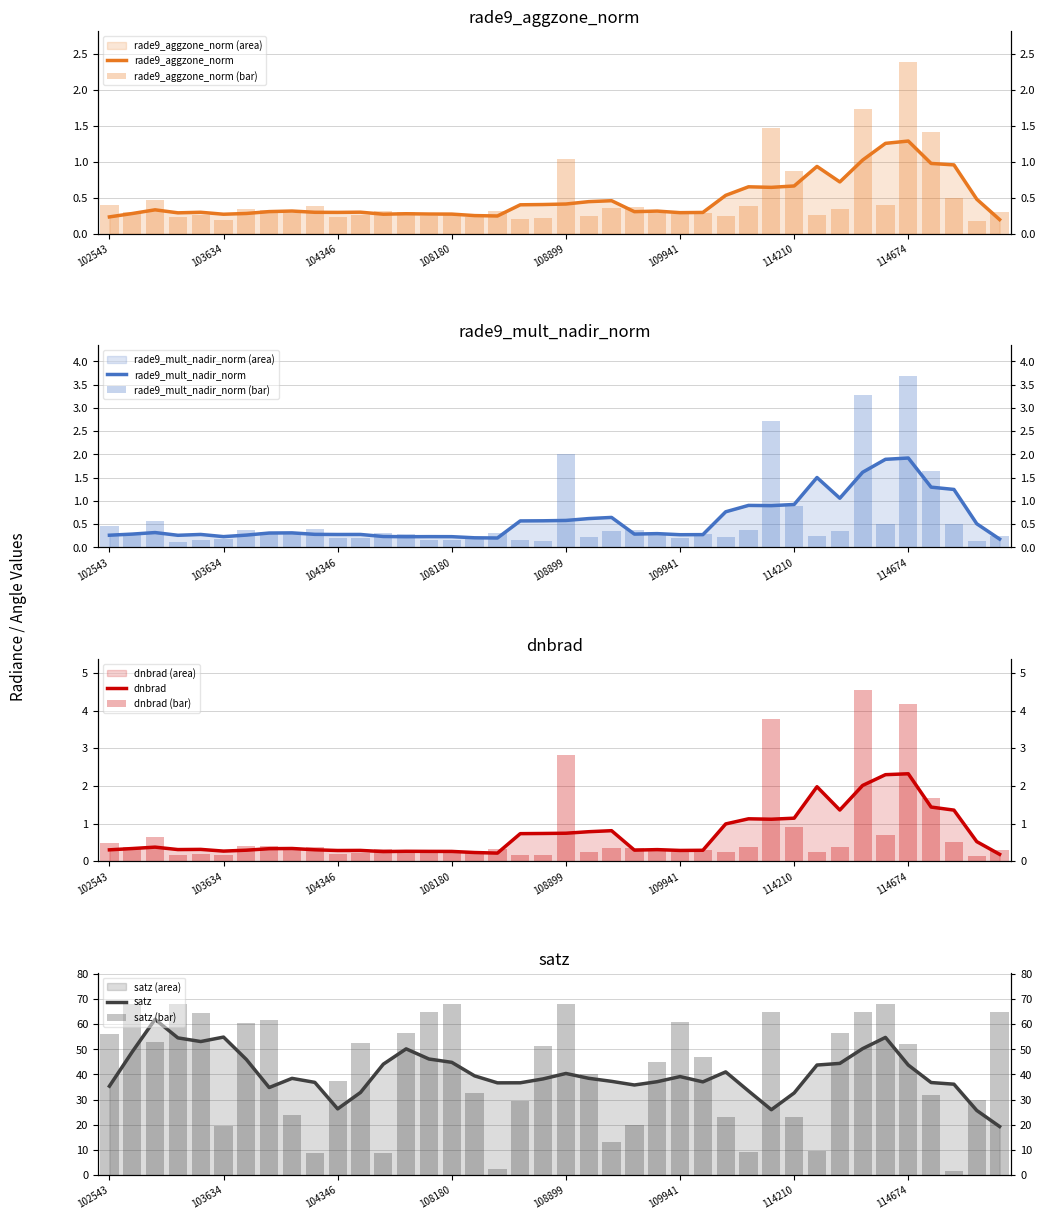

Which series has the largest total across all categories?

satz